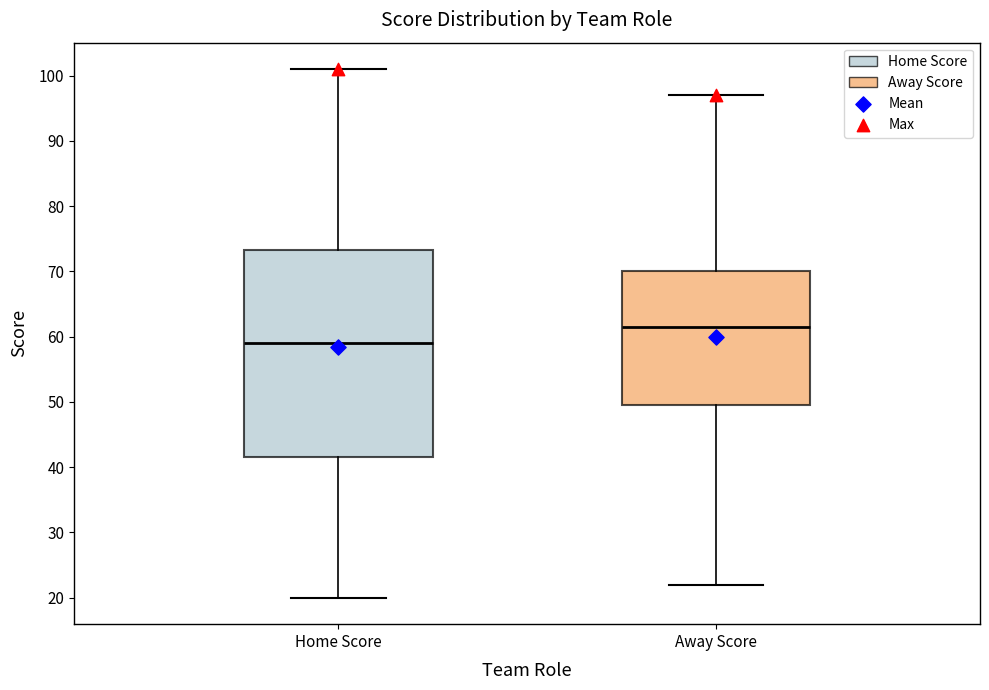

Reading left to right, transcribe this box plot: for each box, give where its median line is, the range the box spans, and where its two whiskers end, as read against the y-axis. The values are not printed on the chart, so give them approximately, as read against the axis.

Home Score: median 59, box 42 to 73, whiskers 20 to 101
Away Score: median 62, box 50 to 70, whiskers 22 to 97